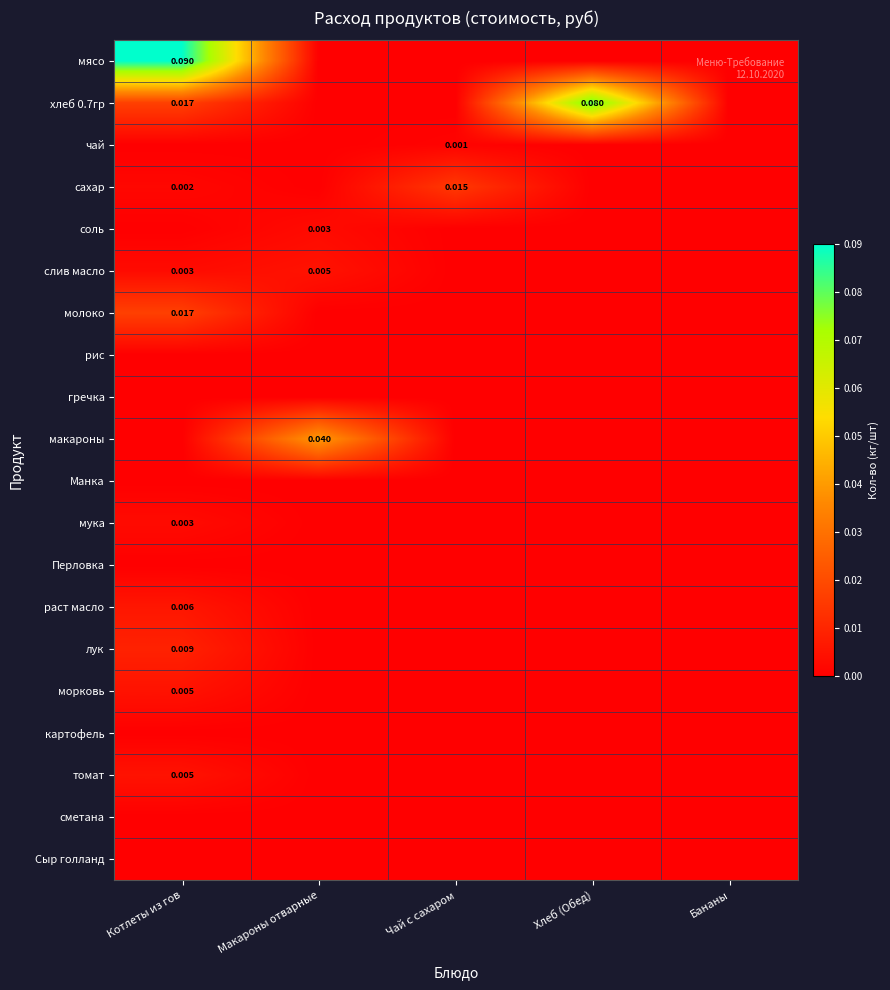

At which category does the chart reach its minimum across all series?

Макароны отварные